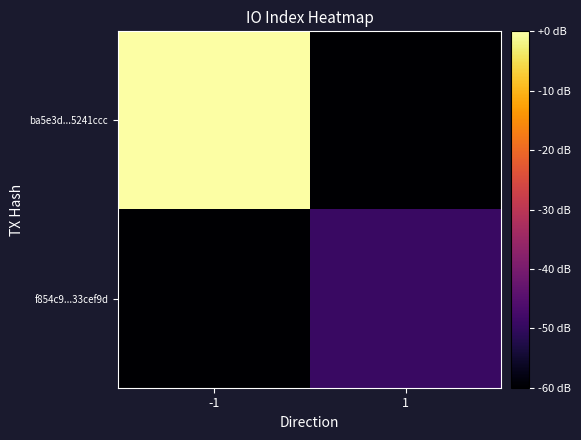

How many distinct data groups are displayed?

2